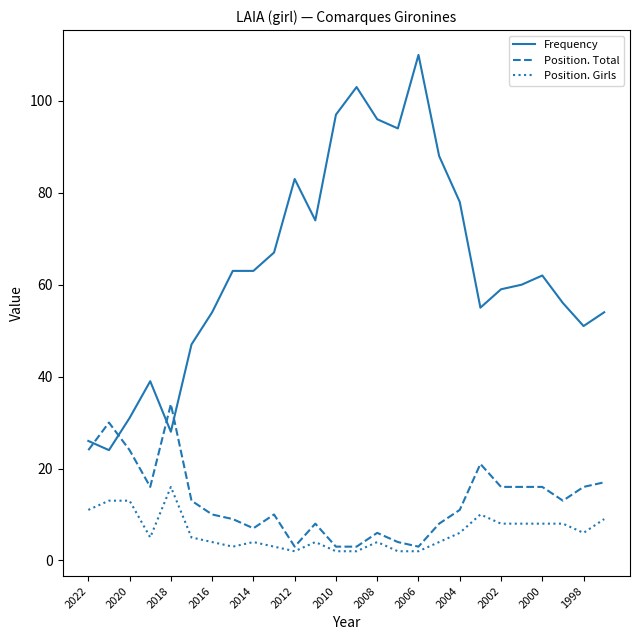

Reading right to left, extract all data points from this chart.

Frequency: 54	51	56	62	60	59	55	78	88	110	94	96	103	97	74	83	67	63	63	54	47	28	39	31	24	26
Position. Total: 17	16	13	16	16	16	21	11	8	3	4	6	3	3	8	3	10	7	9	10	13	34	16	24	30	24
Position. Girls: 9	6	8	8	8	8	10	6	4	2	2	4	2	2	4	2	3	4	3	4	5	16	5	13	13	11